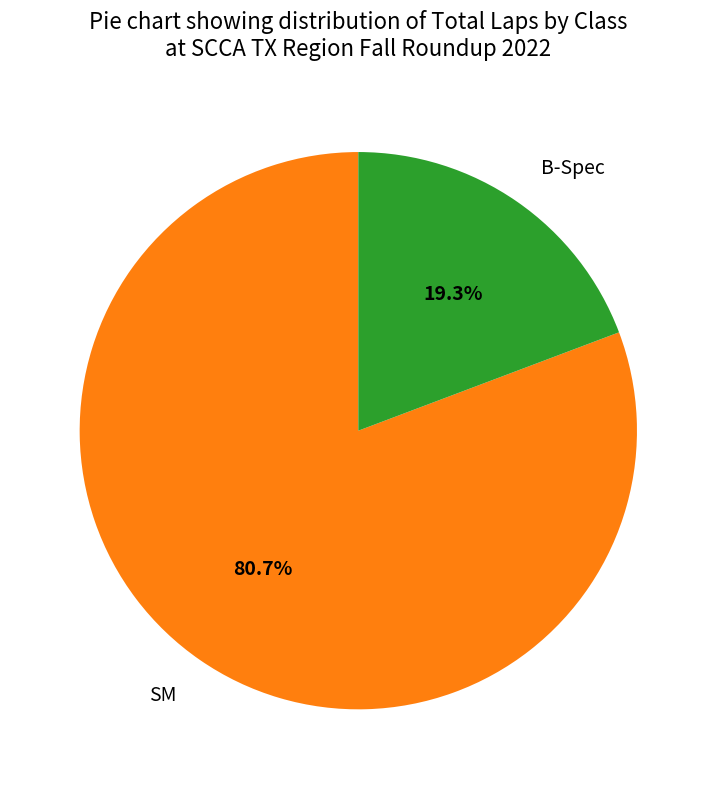

Is the sum of B-Spec and SM greater than half?

Yes